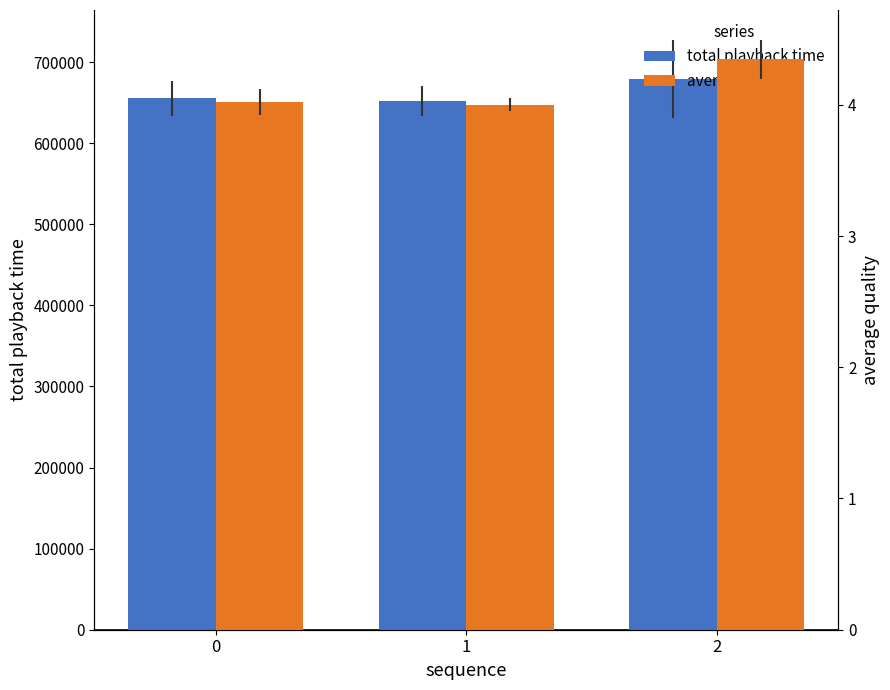

What is the greatest value displayed?

679601.0